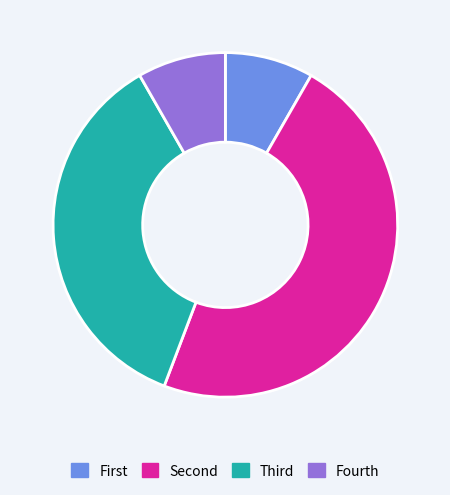

Is there any slice that represents more than half of the pie?

No